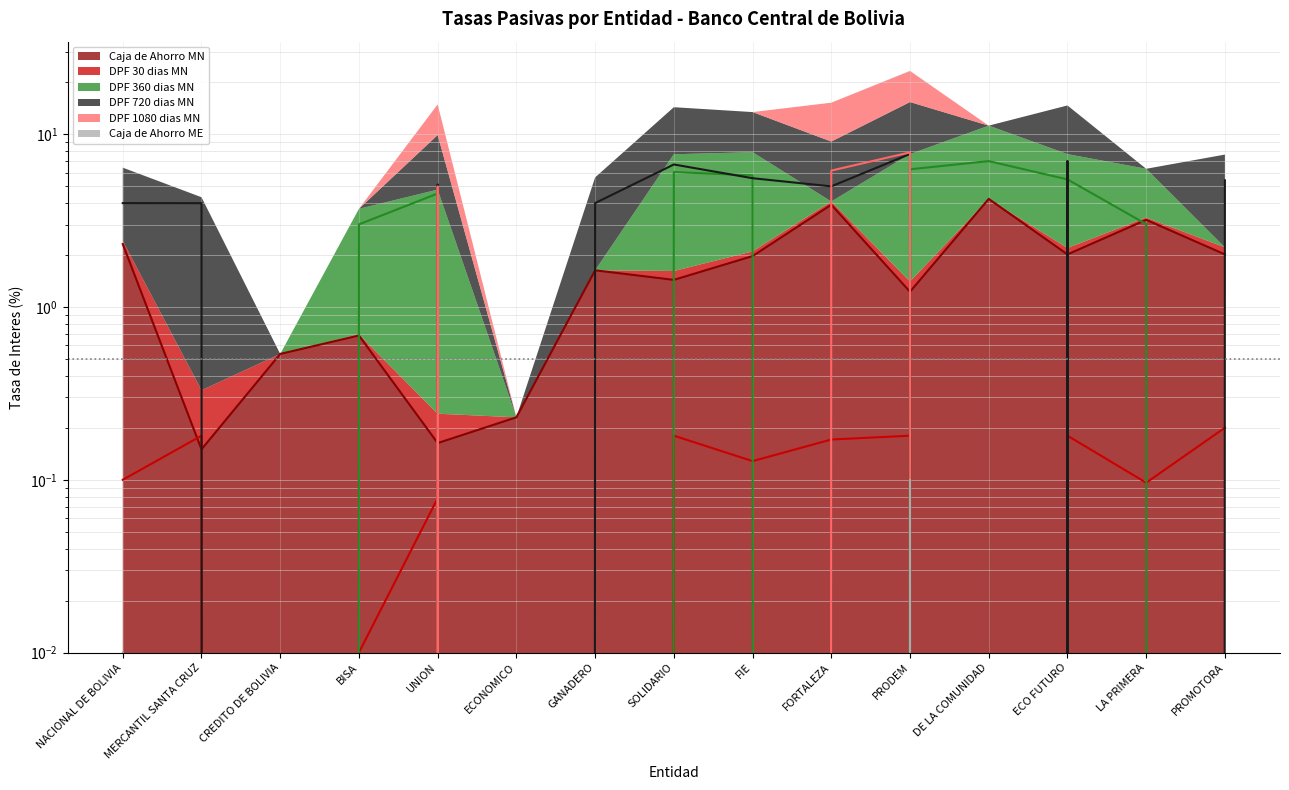

At which category is the sum across all series the highest?

PRODEM